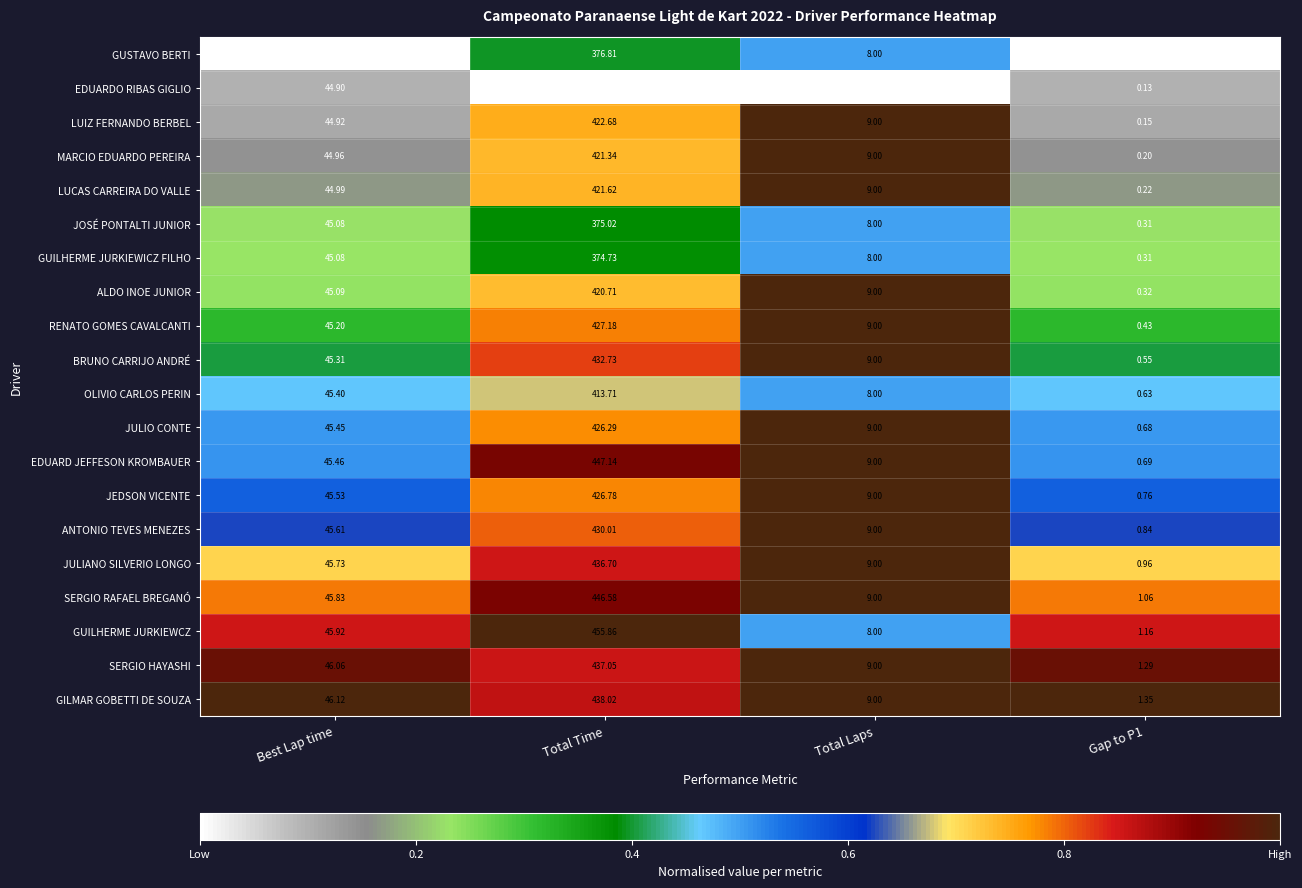

Which series has the largest total across all categories?

GUILHERME JURKIEWCZ